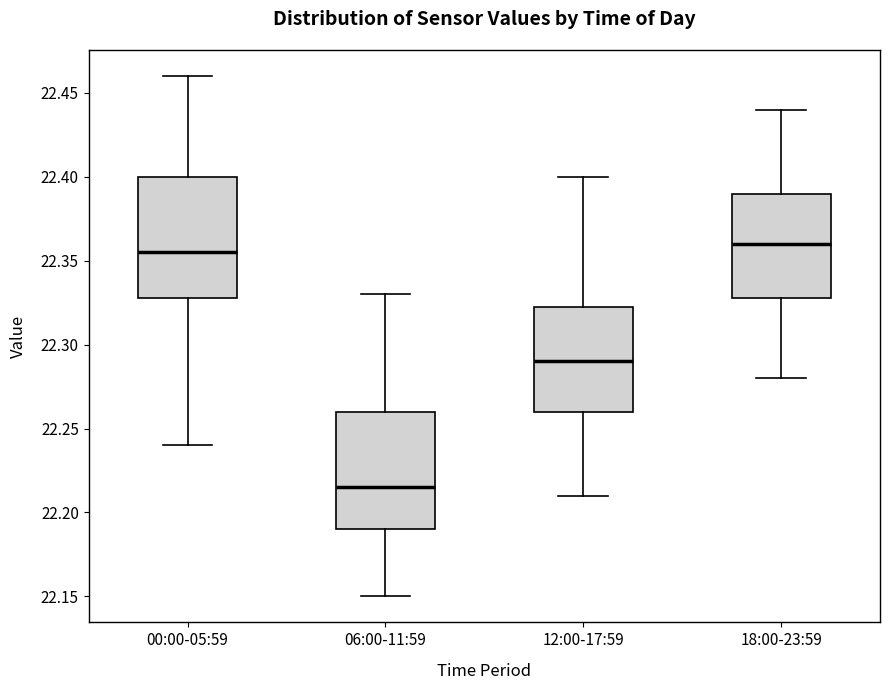

Reading left to right, read every box against the y-axis: the position of its median line, the range the box covers, and the ends of its whiskers. The values are not printed on the chart, so give them approximately, as read against the axis.

00:00-05:59: median 22.355, box 22.330 to 22.400, whiskers 22.240 to 22.460
06:00-11:59: median 22.215, box 22.190 to 22.260, whiskers 22.150 to 22.330
12:00-17:59: median 22.290, box 22.260 to 22.325, whiskers 22.210 to 22.400
18:00-23:59: median 22.360, box 22.330 to 22.390, whiskers 22.280 to 22.440